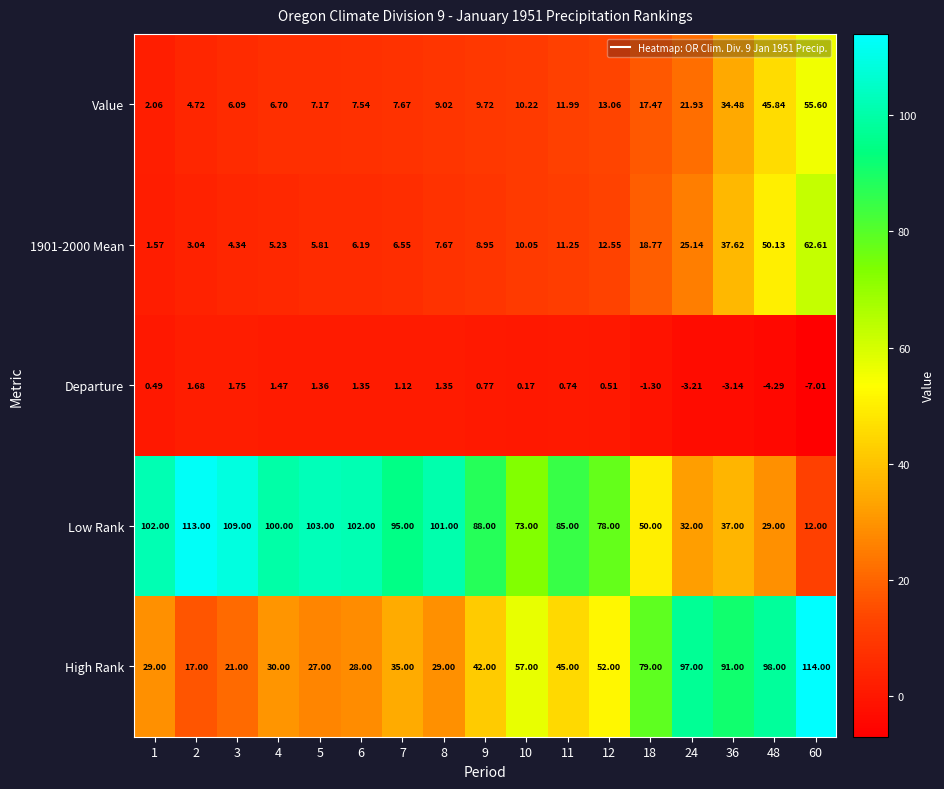

Which series changed the most between 9 and 18?

Low Rank